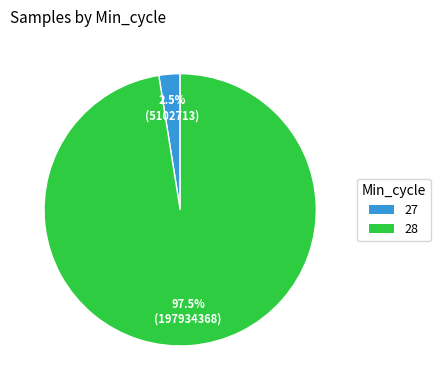

Does any single category account for the majority?

Yes